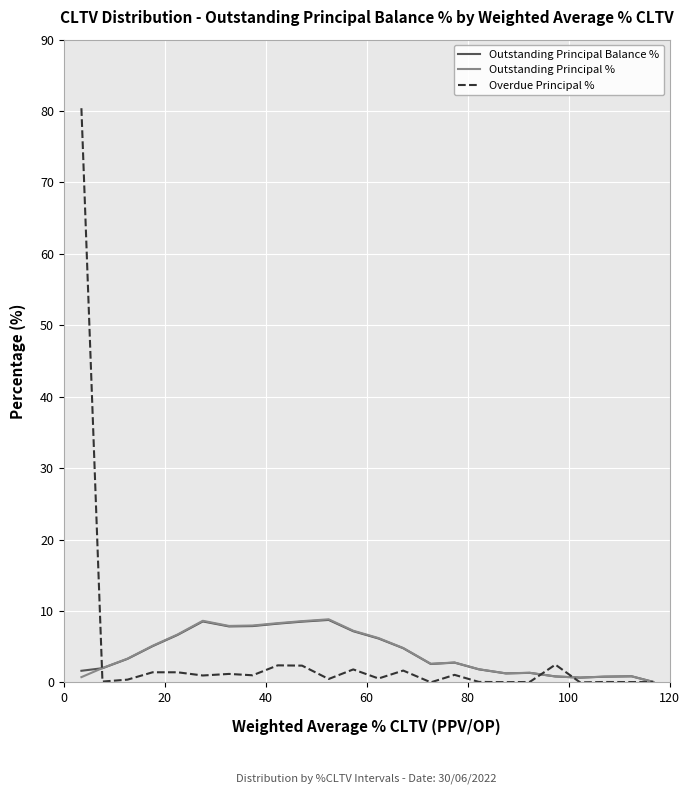

What is the highest value of the Outstanding Principal Balance % series?

8.7